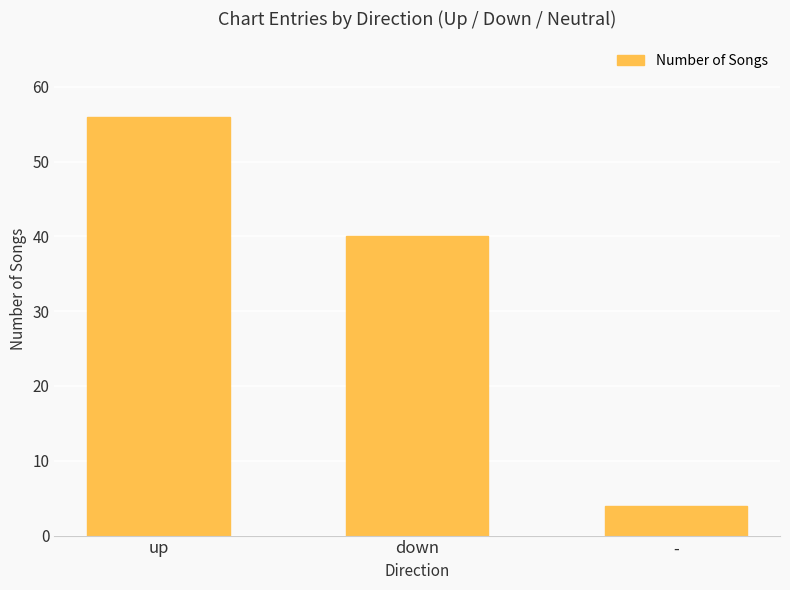

Reading left to right, extract all data points from this chart.

56	40	4